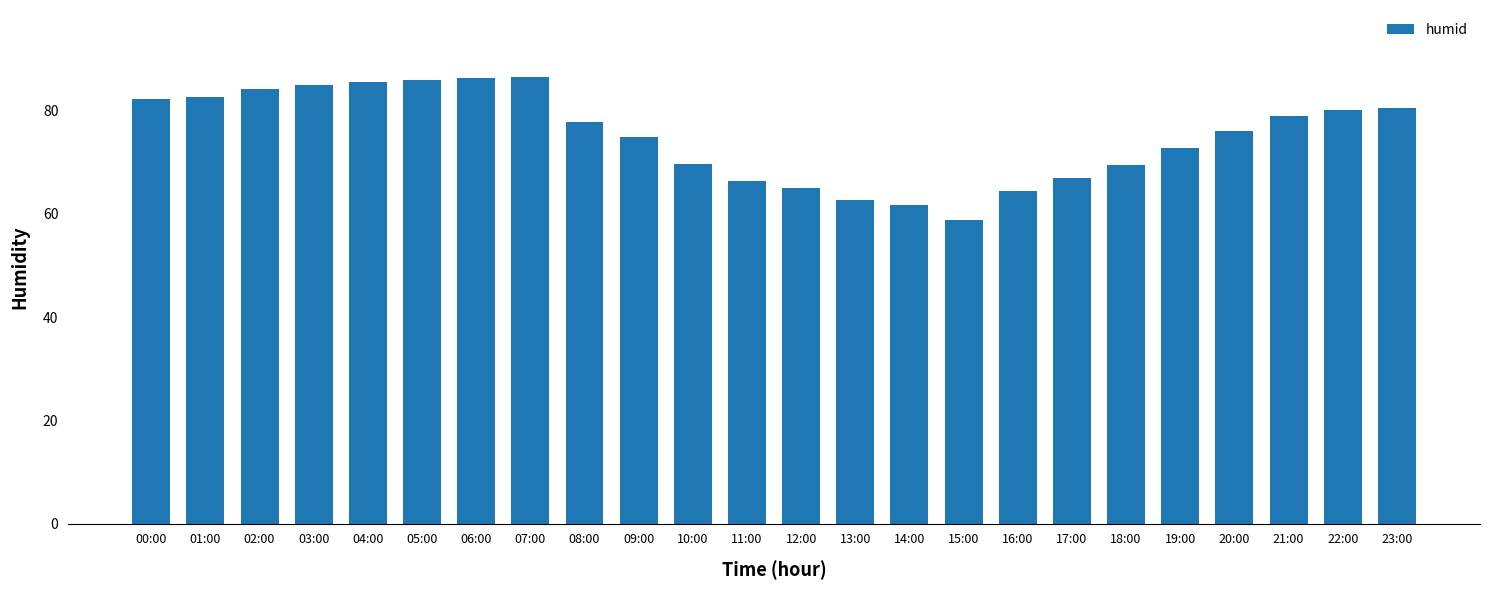

Between 12:00 and 21:00, which is larger?

21:00